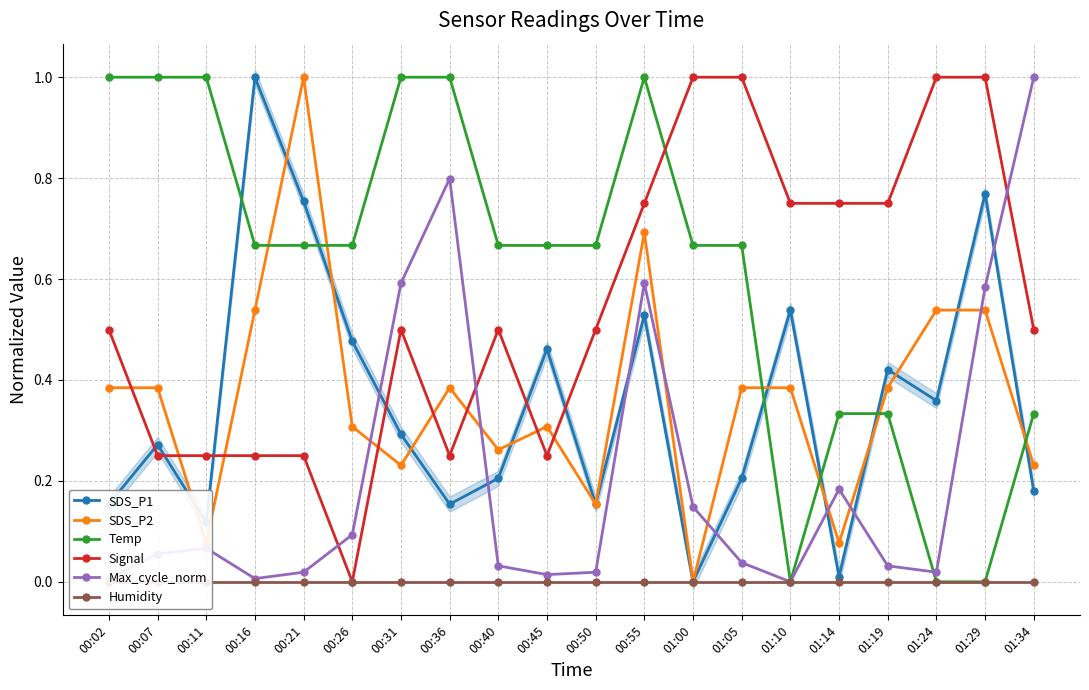

What is the label of the 19th point from the right?

00:07